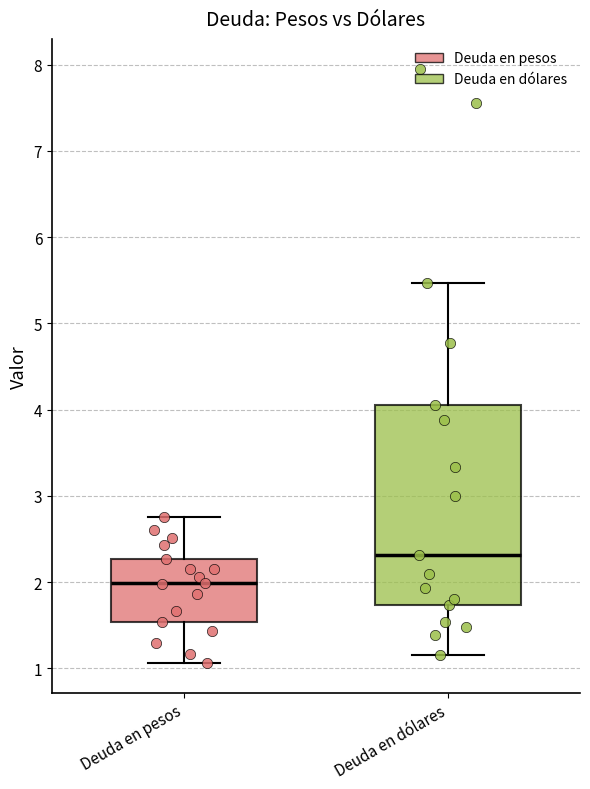

Reading left to right, read every box against the y-axis: the position of its median line, the range the box covers, and the ends of its whiskers. The values are not printed on the chart, so give them approximately, as read against the axis.

Deuda en pesos: median 2.0, box 1.5 to 2.3, whiskers 1.1 to 2.7
Deuda en dólares: median 2.3, box 1.7 to 4.1, whiskers 1.2 to 5.5